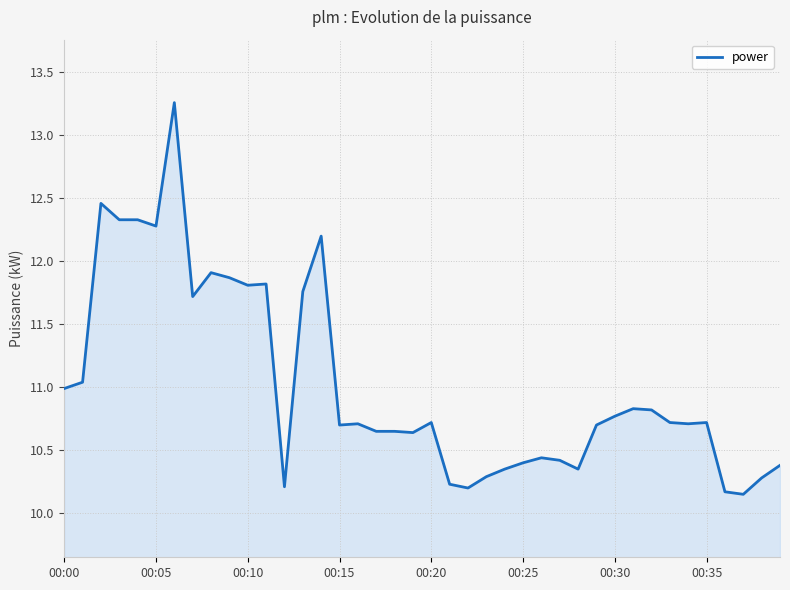

What is the maximum value shown in the chart?

13.3